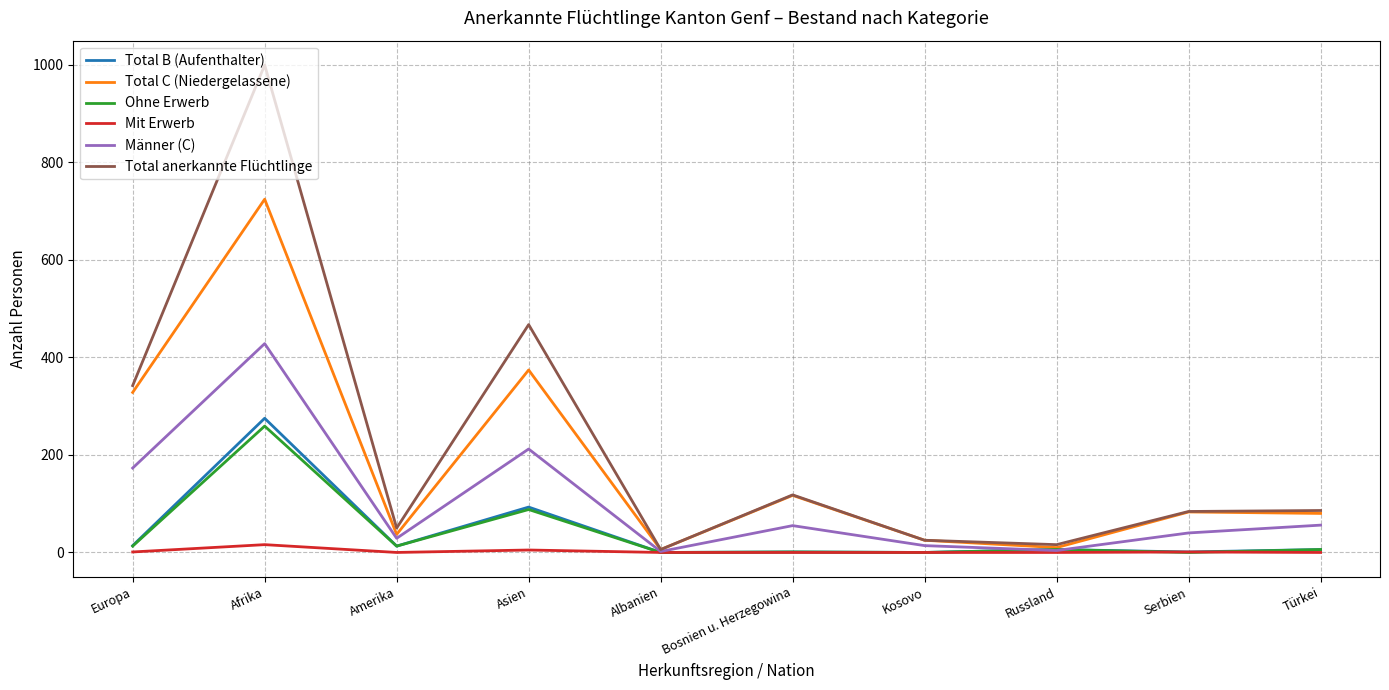

How many series are shown in this chart?

6